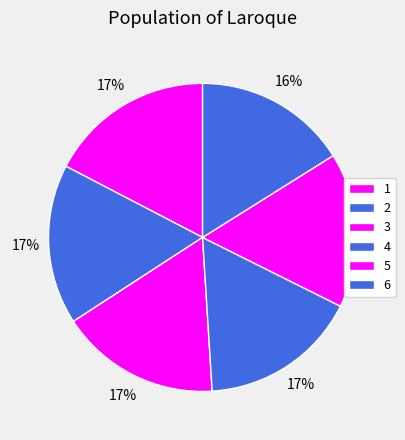

Does 5 account for over 50% of the chart?

No